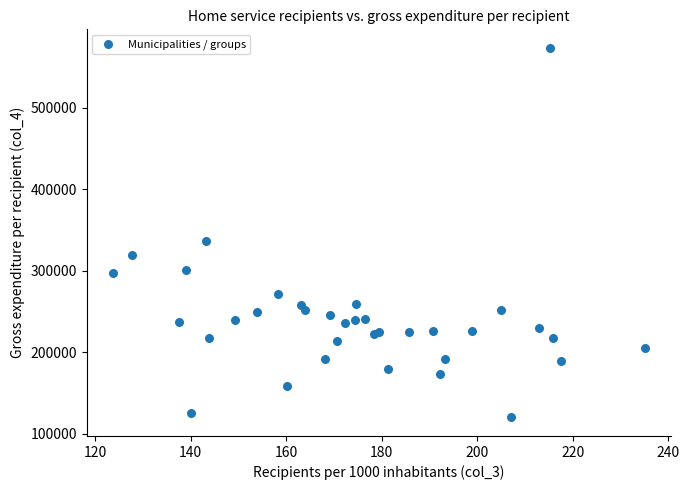

What Y value in the scatter plot is closest to 346479?

336343